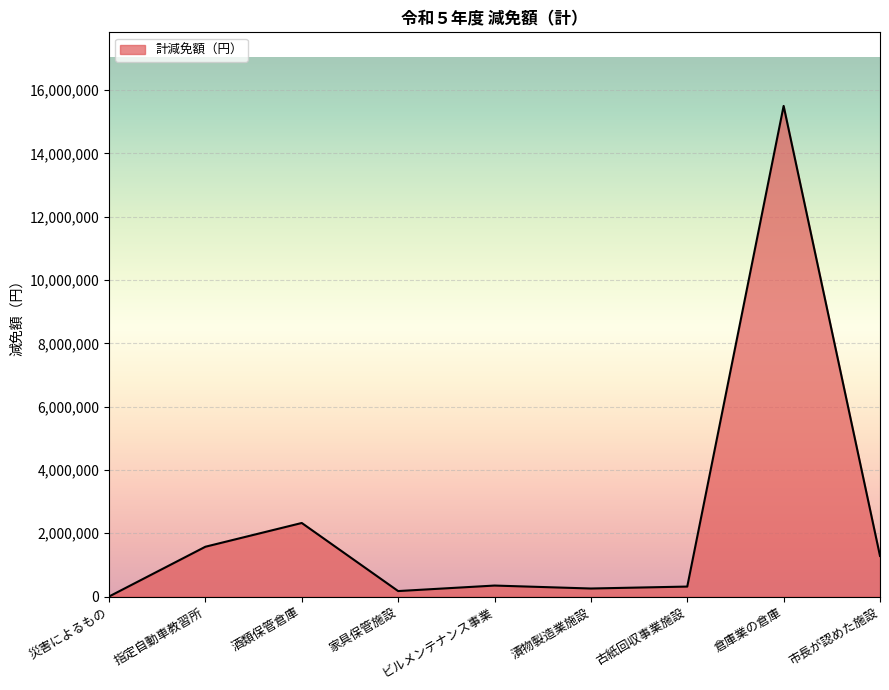

At which category does the data reach its first local valley?

家具保管施設